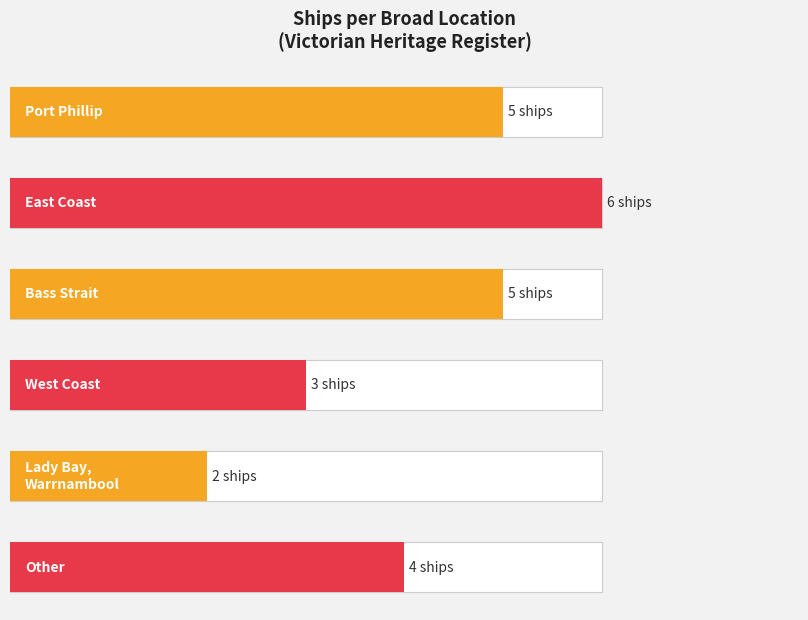

What is the difference between the maximum and minimum values?

4